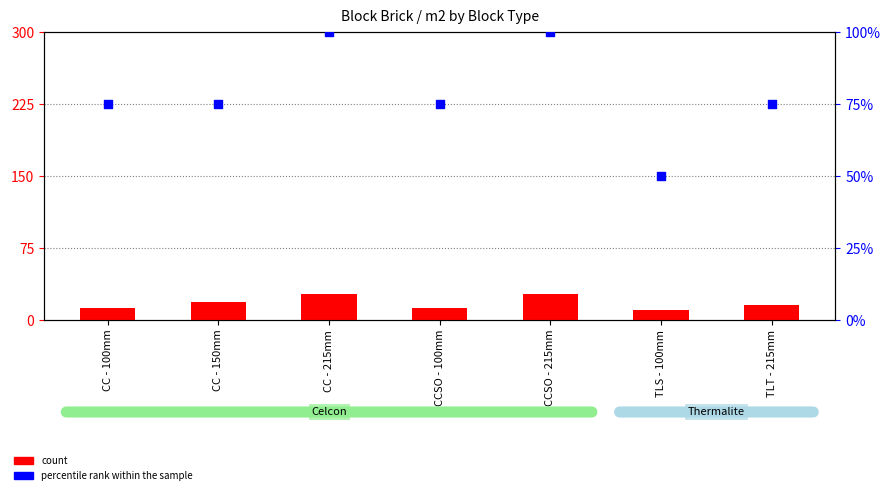

At which category is the sum across all series the highest?

CC - 215mm